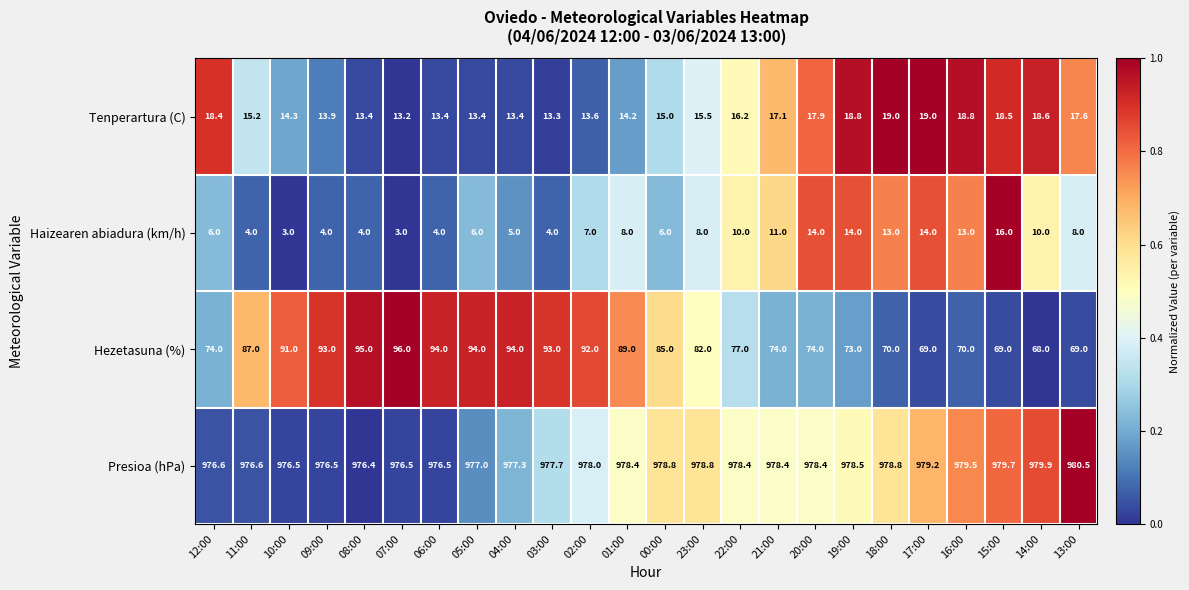

What is the difference between the maximum and minimum values in the Presioa (hPa) series?

4.1